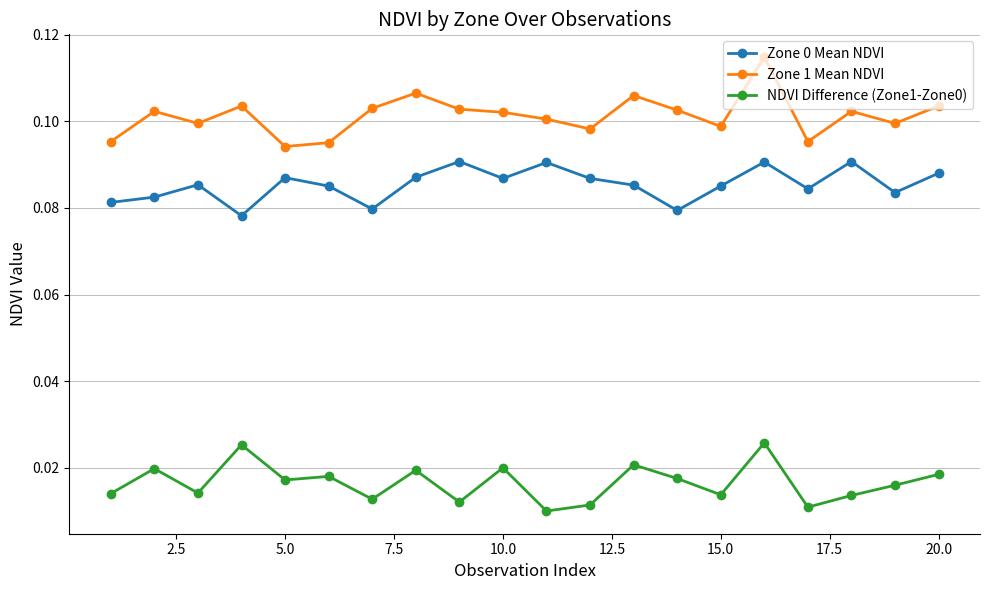

Count the NDVI Difference (Zone1-Zone0) values in the range 0 to 1.

20